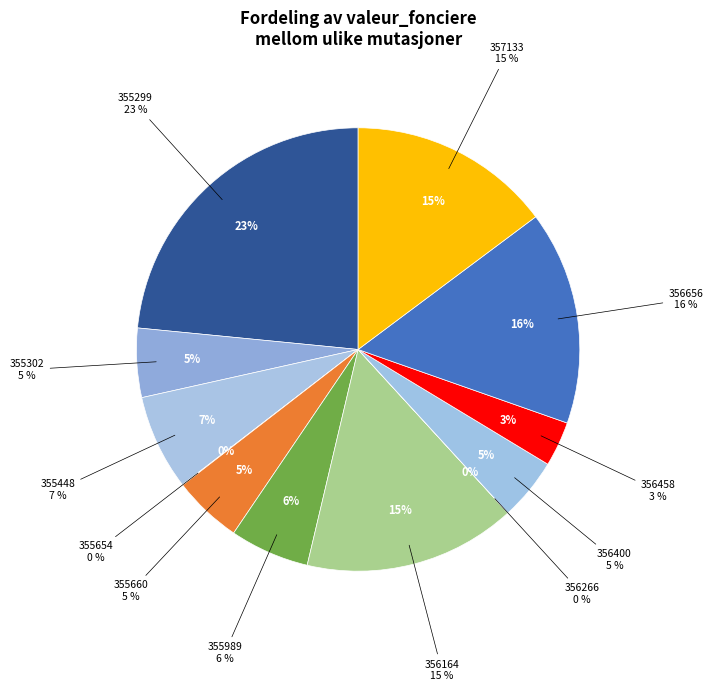

What is the change in value from Vente-355299 to Vente-355654?

-464639